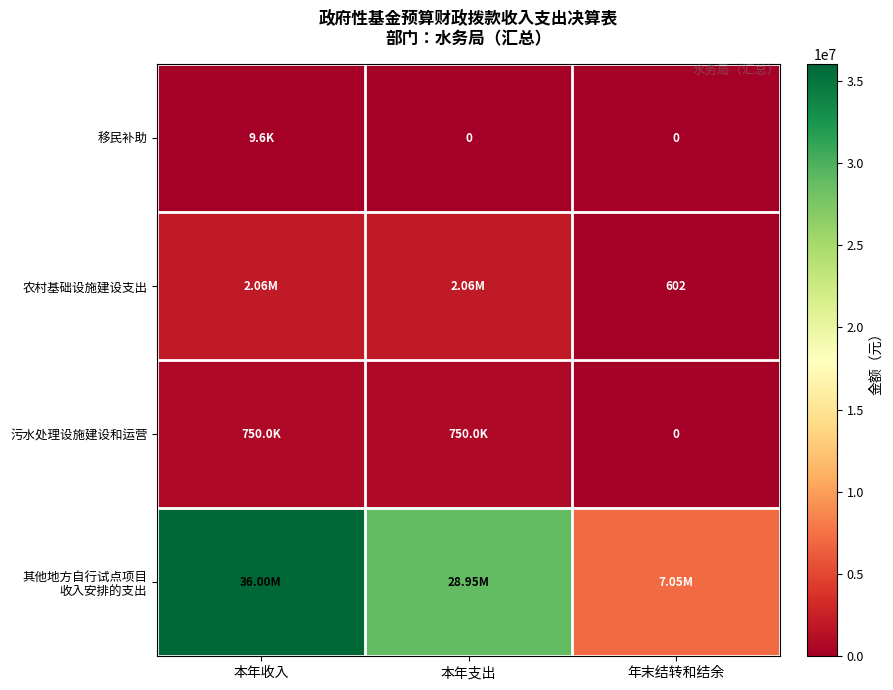

Count the 污水处理设施建设和运营 values in the range 0 to 750000.

3